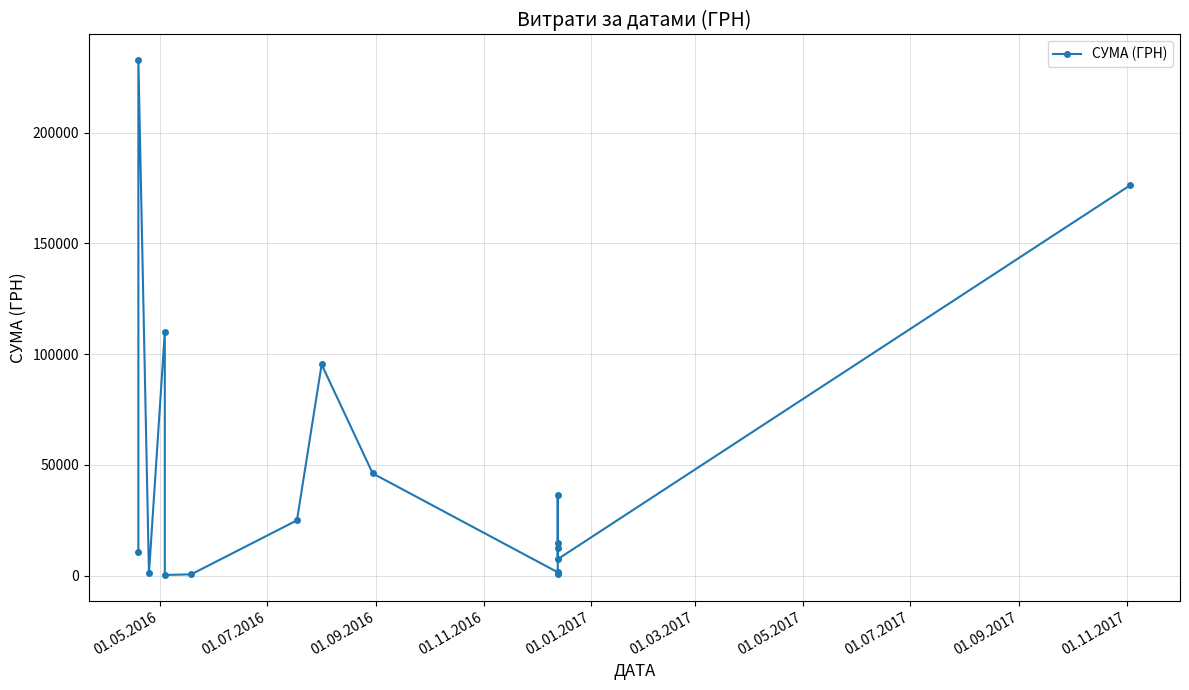

How many categories are shown in the chart?

16